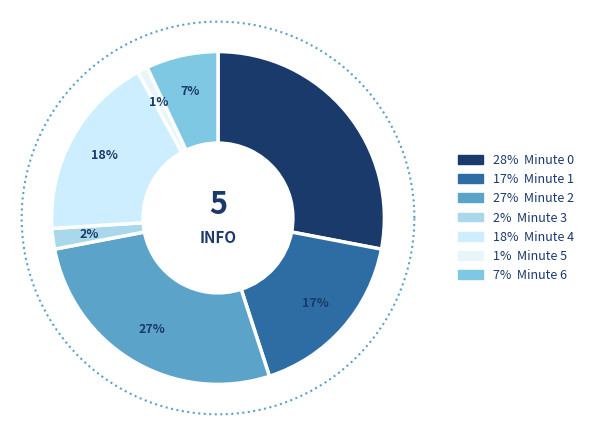

Is the sum of Minute 6 and Minute 5 greater than half?

No